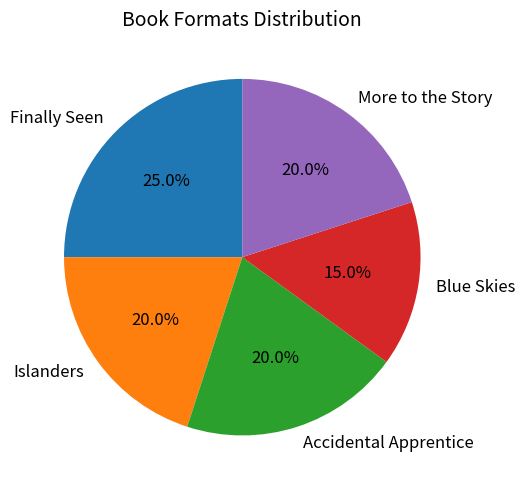

Count the number of slices in the pie.

5